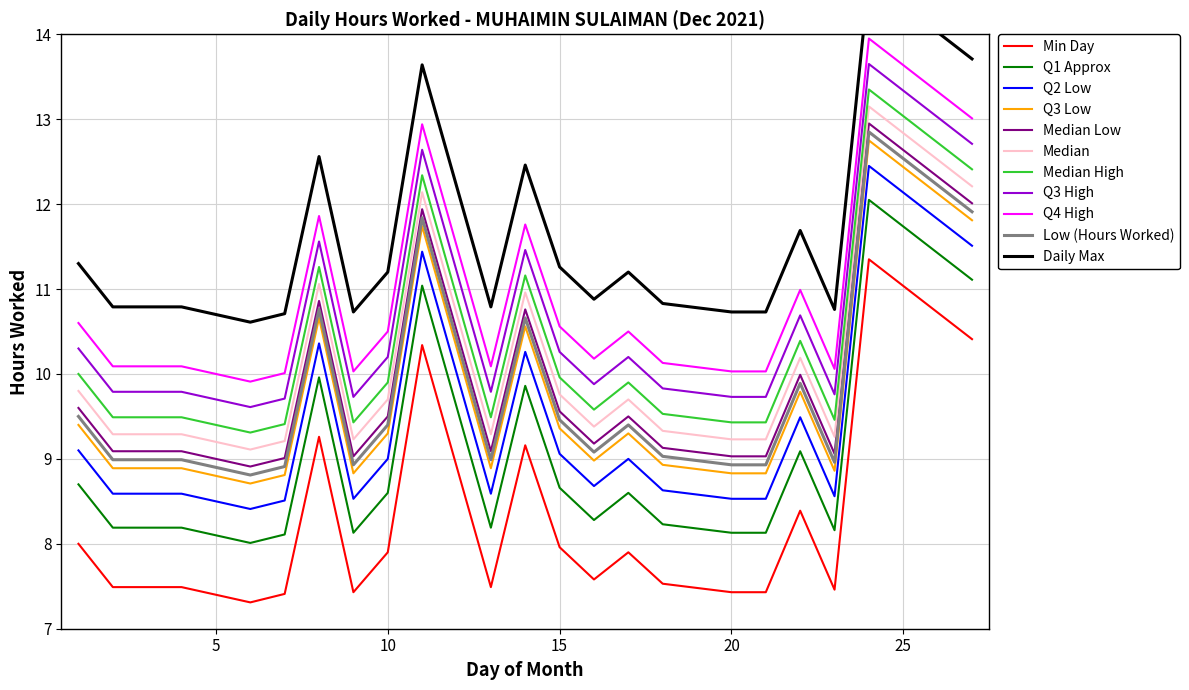

What is the maximum value for Q3 Low?

12.8